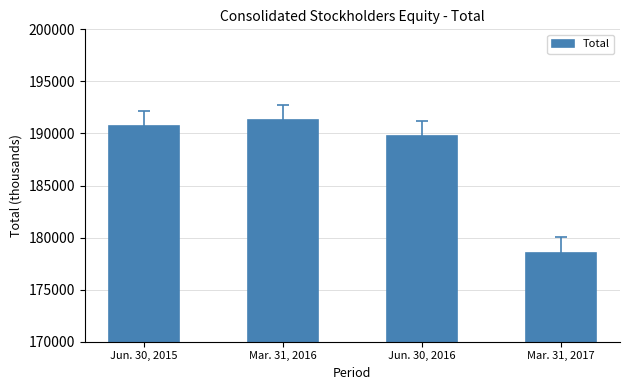

Where is the data nearest to the value 184900?

Jun. 30, 2016